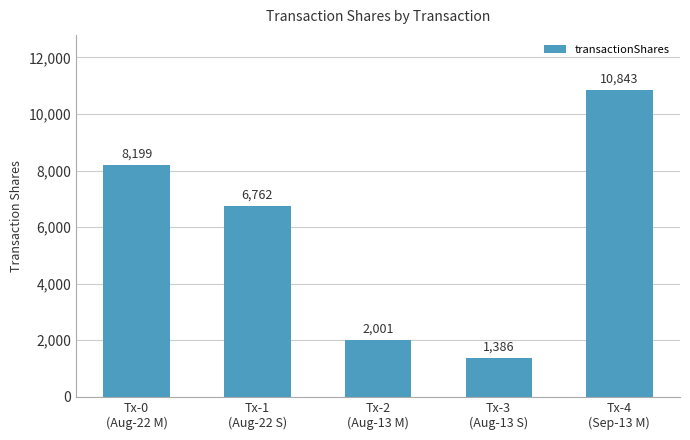

Reading left to right, what are all the values shown in this chart?

Tx-0
(Aug-22 M)=8199	Tx-1
(Aug-22 S)=6762	Tx-2
(Aug-13 M)=2001	Tx-3
(Aug-13 S)=1386	Tx-4
(Sep-13 M)=10843